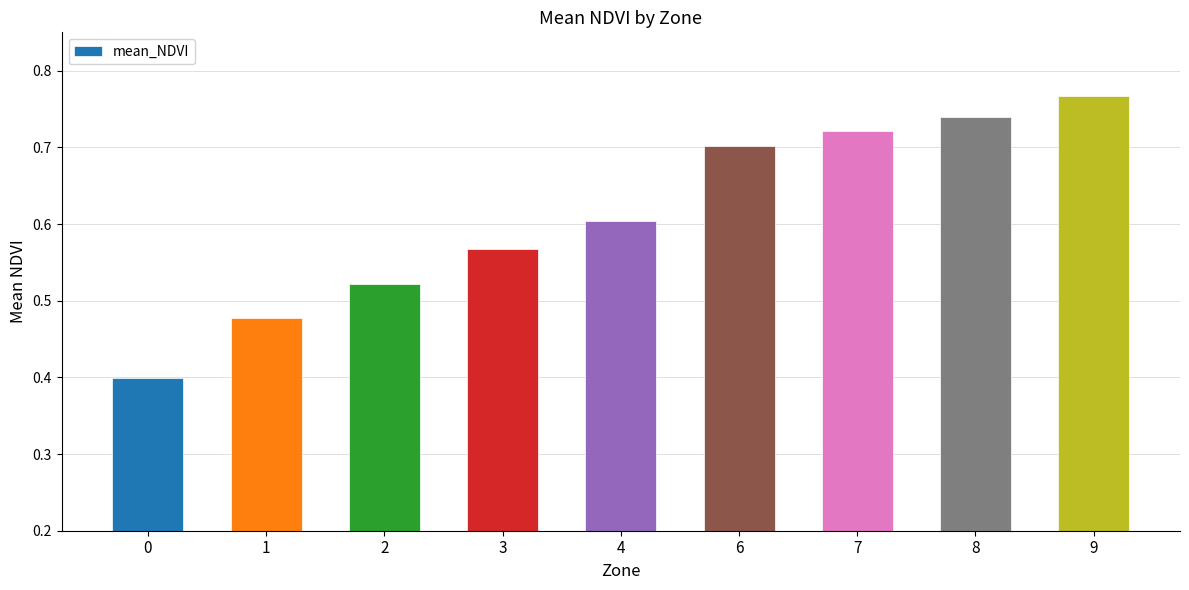

What is the sum of all values?

5.5